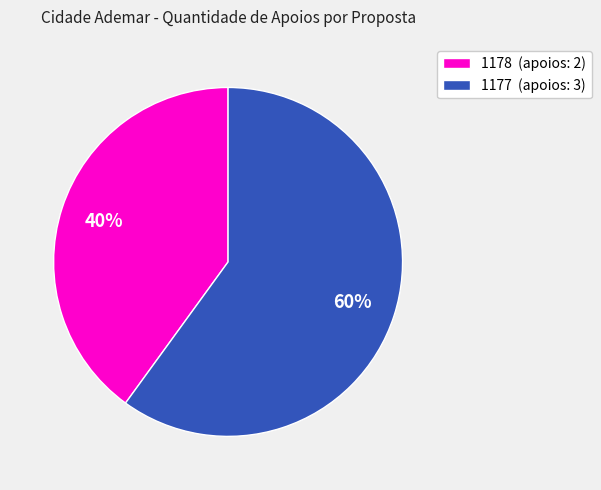

Is there any slice that represents more than half of the pie?

Yes